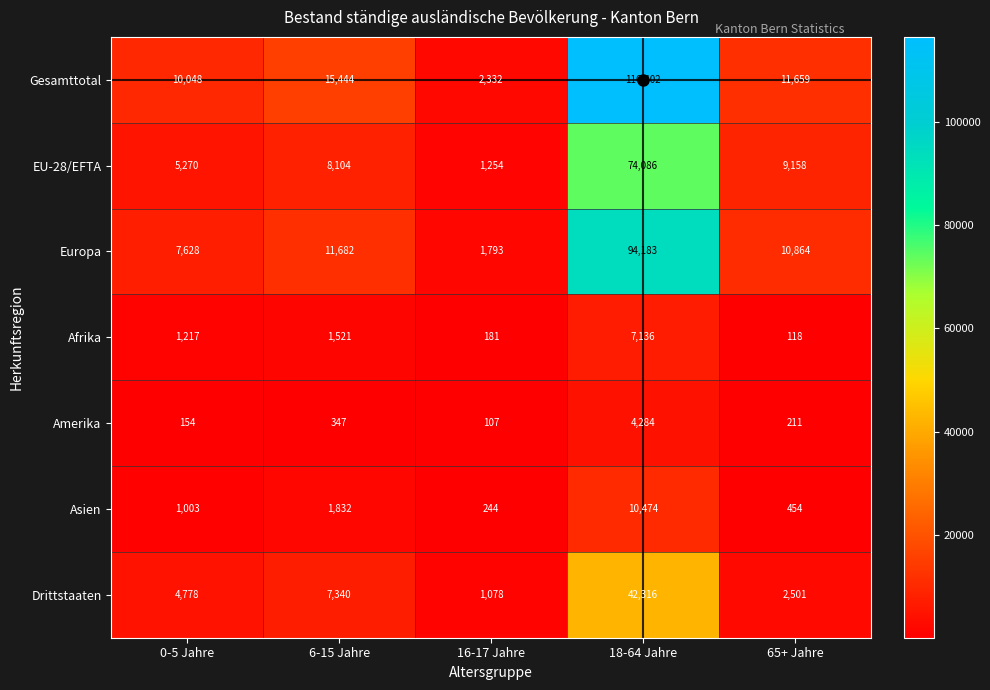

What is the total value across all series at 18-64 Jahre?

348881